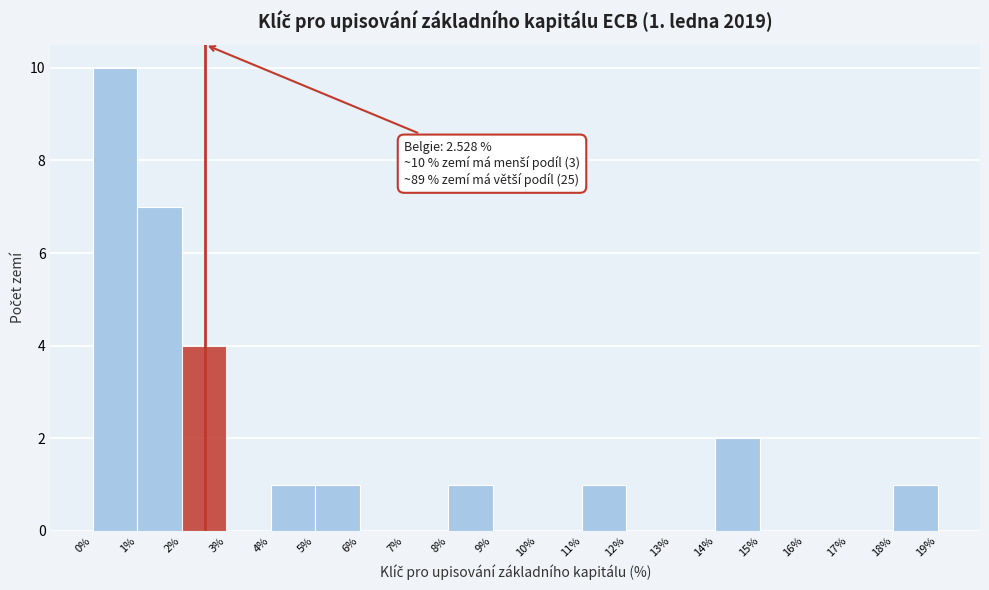

Over which range of the x-axis is the bar tallest?

0% to 1%